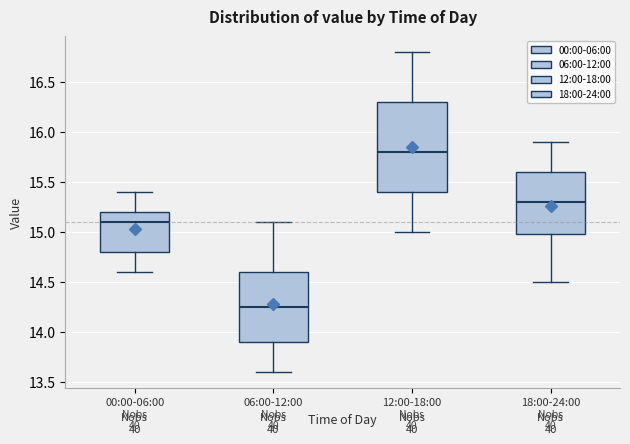

Reading left to right, read every box against the y-axis: the position of its median line, the range the box covers, and the ends of its whiskers. The values are not printed on the chart, so give them approximately, as read against the axis.

00:00-06:00: median 15.10, box 14.80 to 15.20, whiskers 14.60 to 15.40
06:00-12:00: median 14.25, box 13.90 to 14.60, whiskers 13.60 to 15.10
12:00-18:00: median 15.80, box 15.40 to 16.30, whiskers 15.00 to 16.80
18:00-24:00: median 15.30, box 15.00 to 15.60, whiskers 14.50 to 15.90